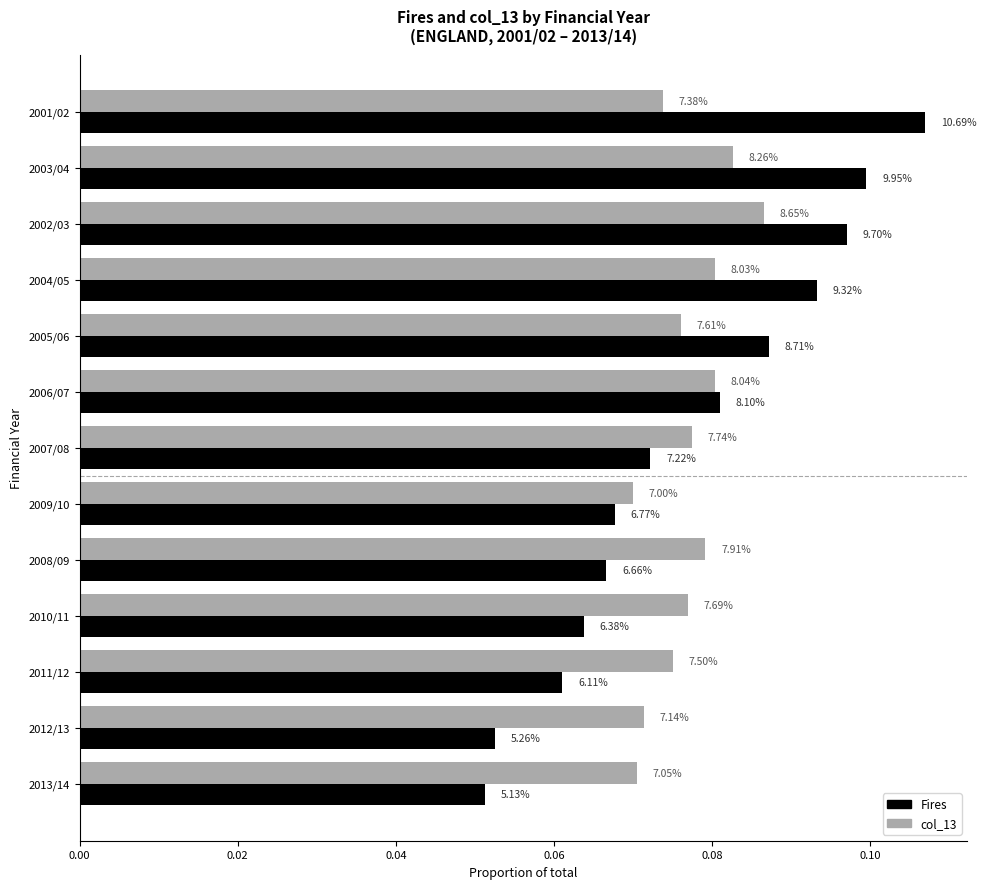

What is the greatest value displayed?

0.1